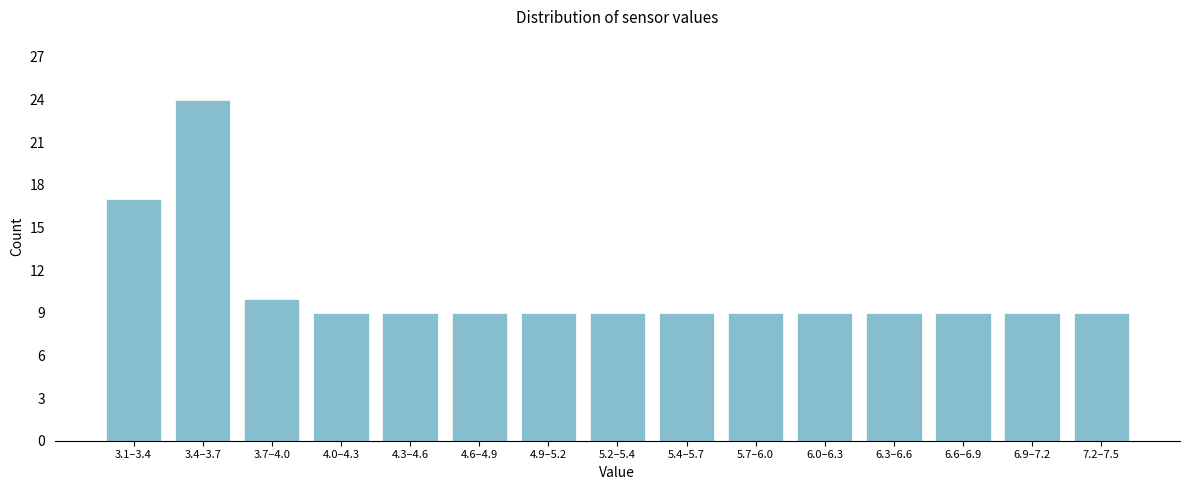

Reading left to right, what are all the values shown in this chart?

3.1–3.4=17	3.4–3.7=24	3.7–4.0=10	4.0–4.3=9	4.3–4.6=9	4.6–4.9=9	4.9–5.2=9	5.2–5.4=9	5.4–5.7=9	5.7–6.0=9	6.0–6.3=9	6.3–6.6=9	6.6–6.9=9	6.9–7.2=9	7.2–7.5=9